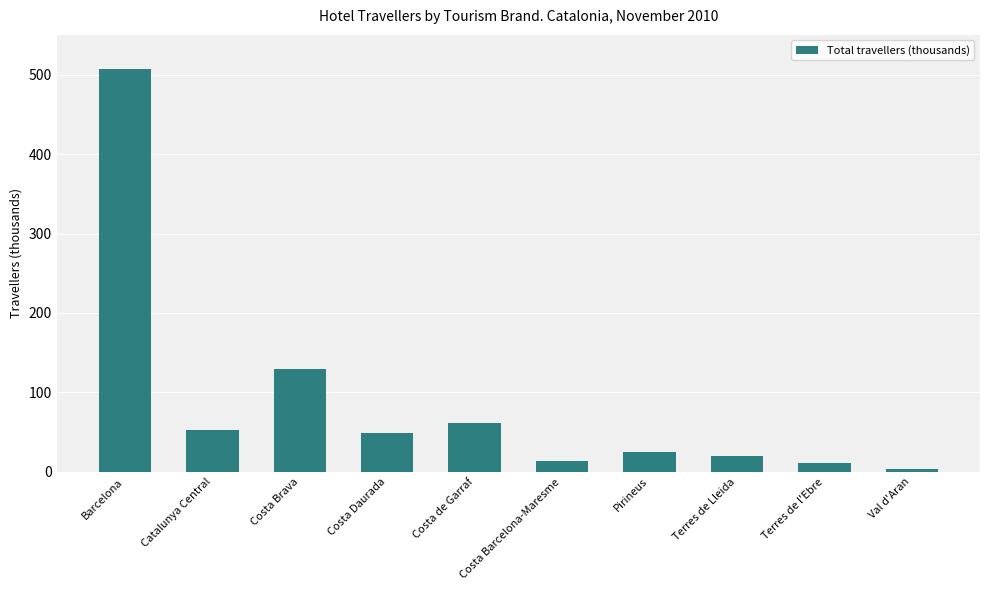

What is the label of the 10th bar from the left?

Val d'Aran